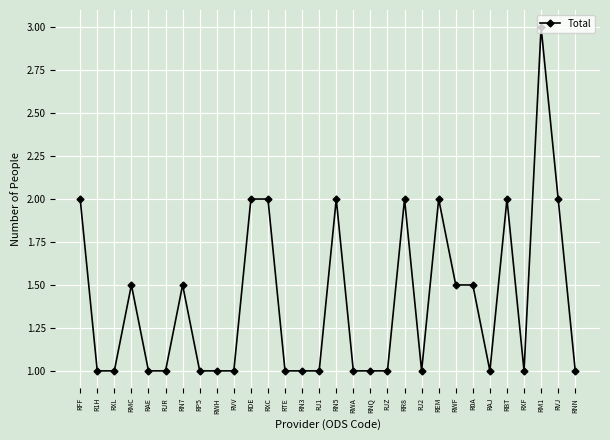

How many values are between 1 and 2?

29